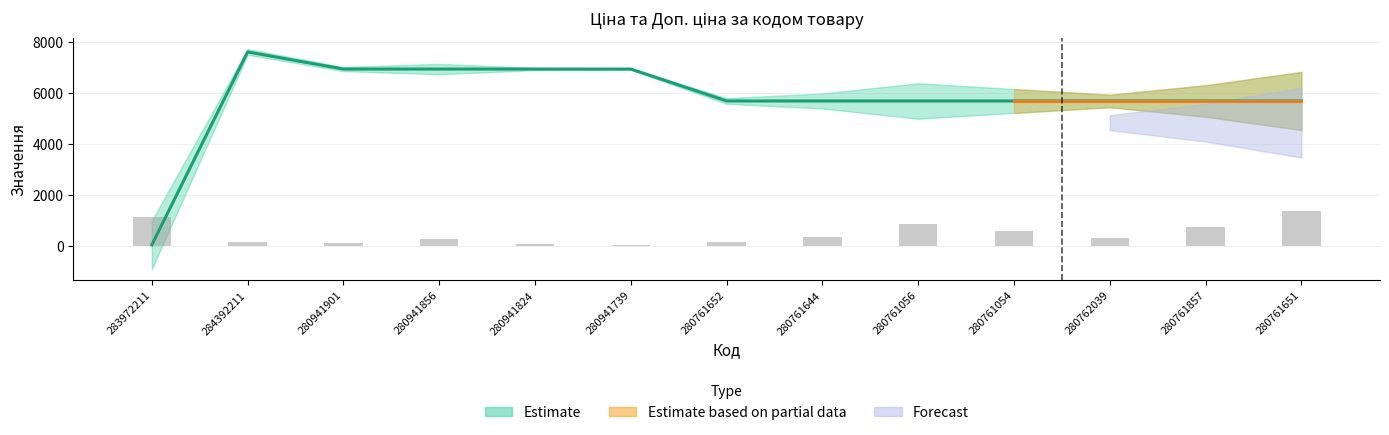

Is it true that Ціна equals 2211.0 at 280761056?

False